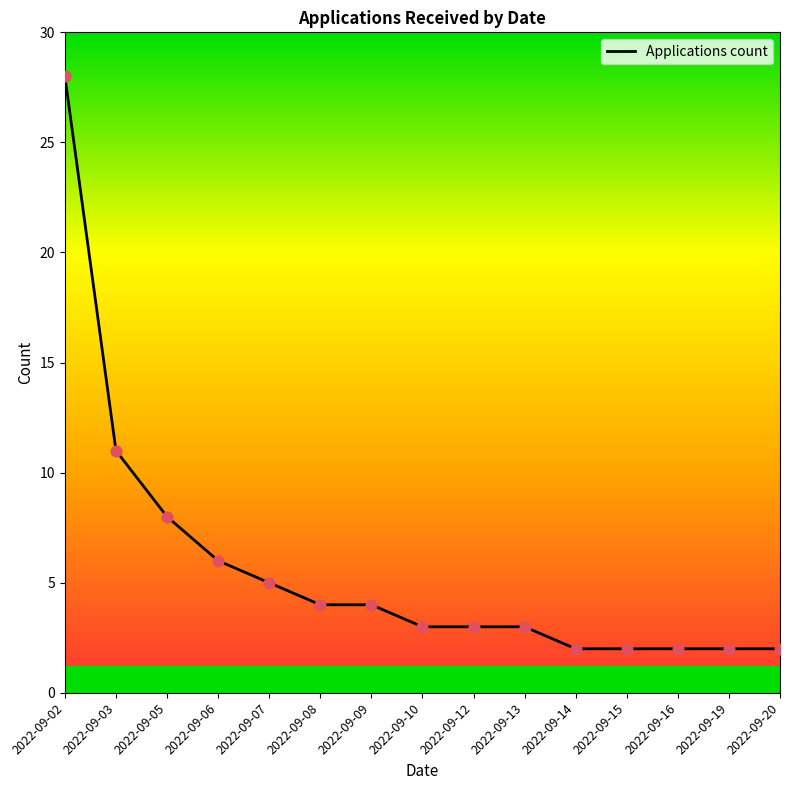

What is the change in value from 2022-09-02 to 2022-09-19?

-26